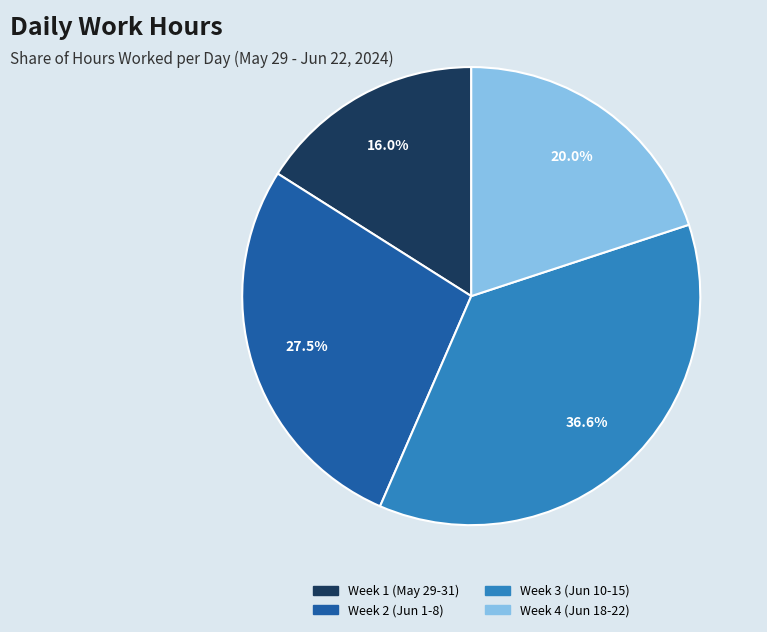

Does any single category account for the majority?

No